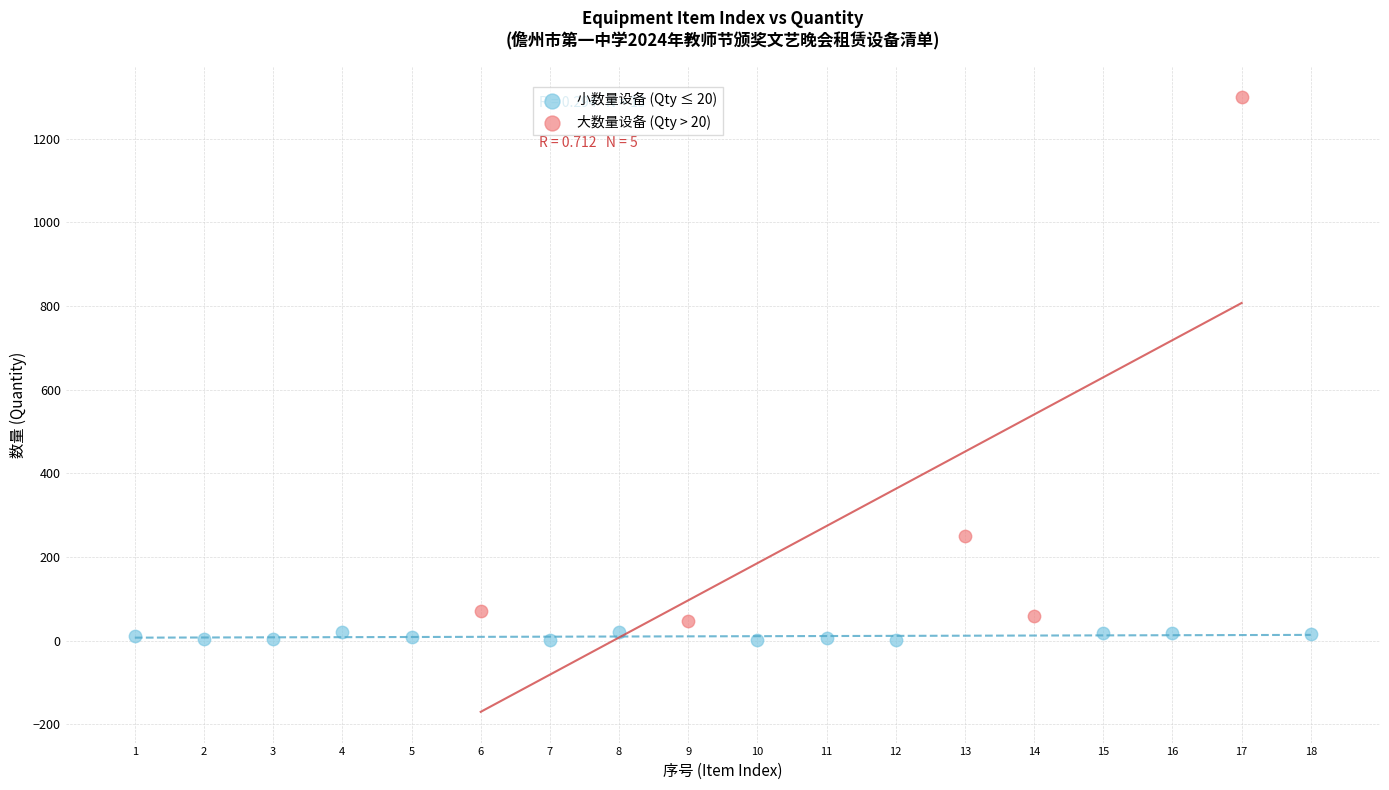

Which series has the largest Y range (max minus min)?

大数量设备 (Qty > 20)